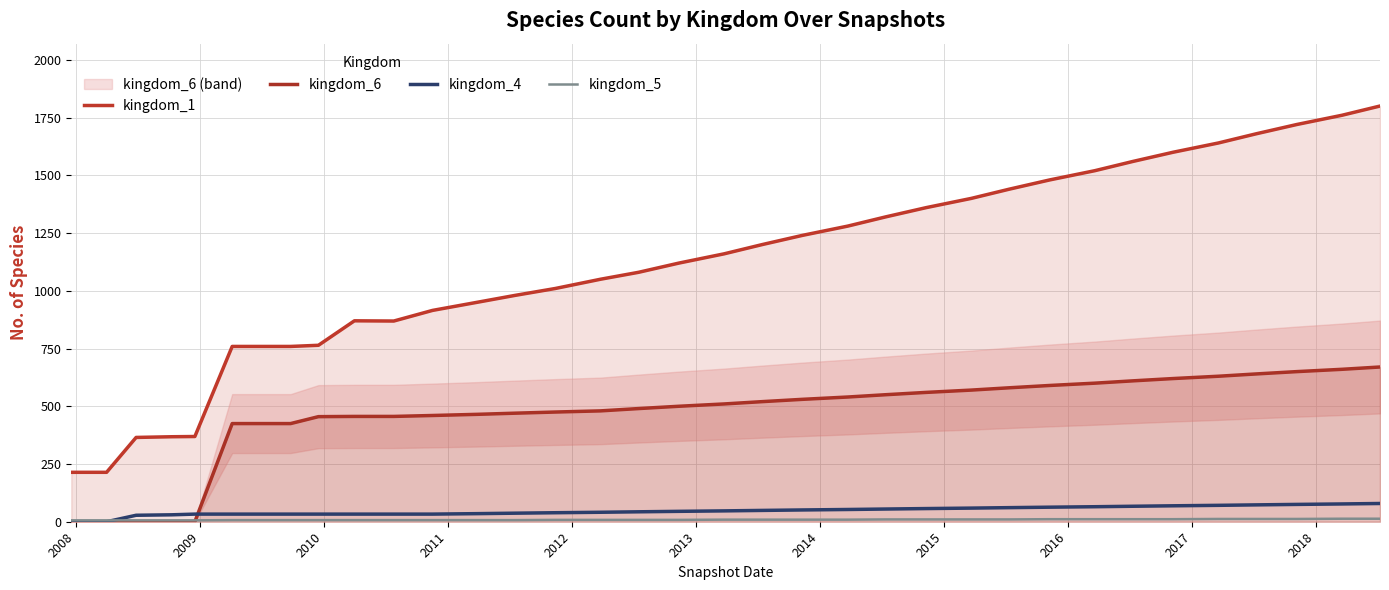

Reading left to right, extract all data points from this chart.

kingdom_1: 214	214	365	368	369	759	759	759	764	870	869	915	950	980	1010	1050	1080	1120	1160	1200	1240	1280	1320	1360	1400	1440	1480	1520	1560	1600	1640	1680	1720	1760	1800
kingdom_6: 0	0	0	0	0	425	425	425	455	456	456	460	465	470	475	480	490	500	510	520	530	540	550	560	570	580	590	600	610	620	630	640	650	660	670
kingdom_4: 0	0	28	30	33	33	33	33	33	33	33	33	35	37	39	41	43	45	47	49	51	53	55	57	59	61	63	65	67	69	71	73	75	77	79
kingdom_5: 6	6	6	6	6	7	7	7	7	7	7	7	7	7	8	8	8	8	9	9	9	9	10	10	10	10	11	11	11	11	12	12	12	13	13